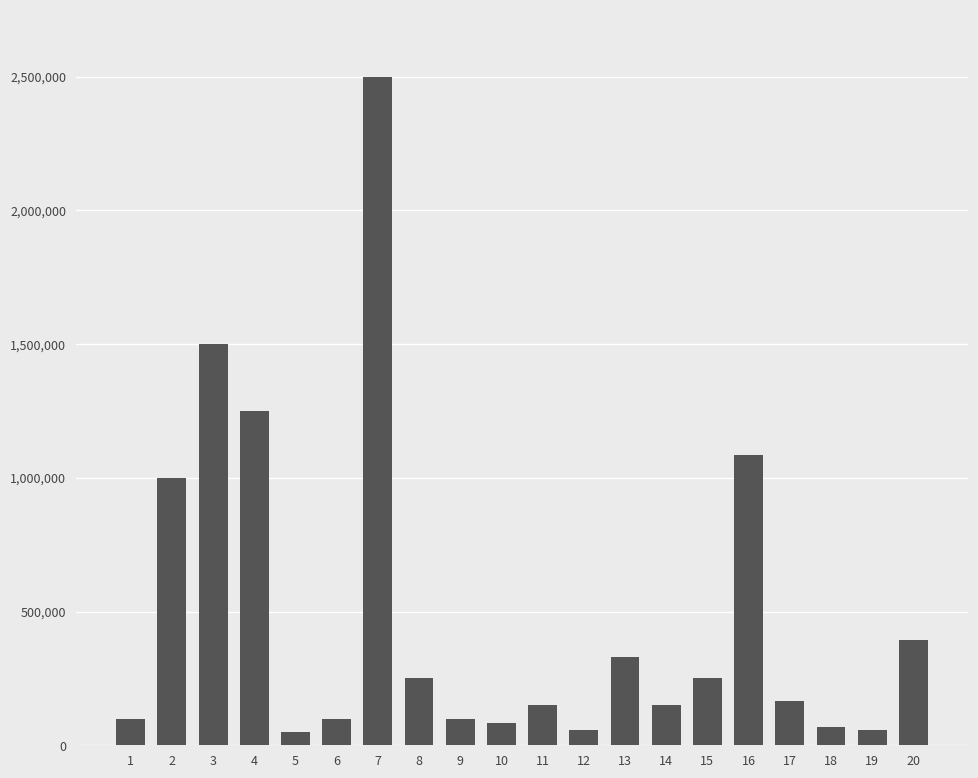

What is the change in value from 8 to 9?

-150000.0